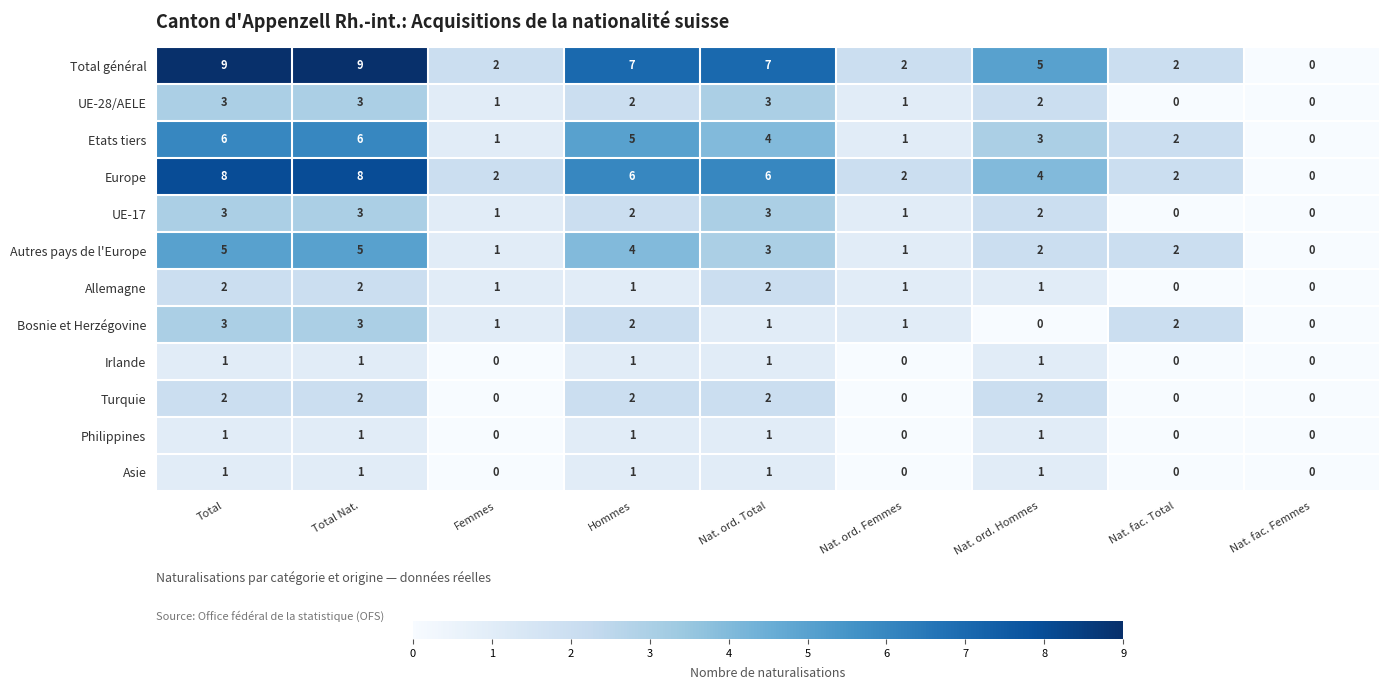

Where does the Bosnie et Herzégovine series first go above 1?

Total